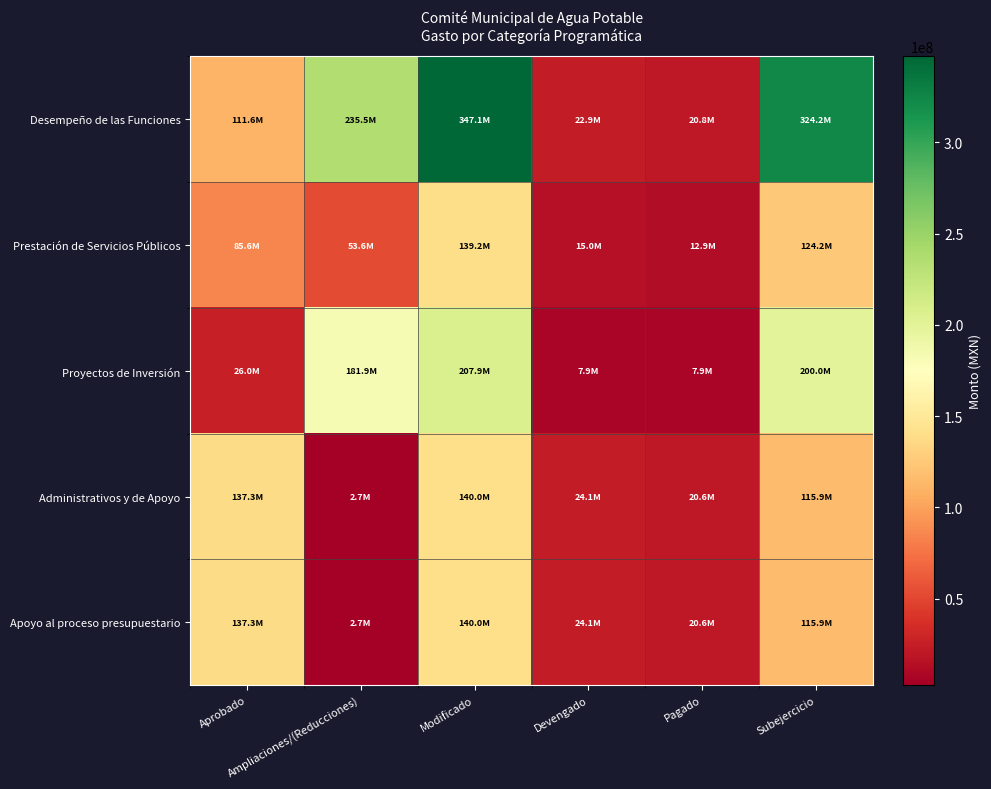

What is the smallest value displayed?

2658090.3